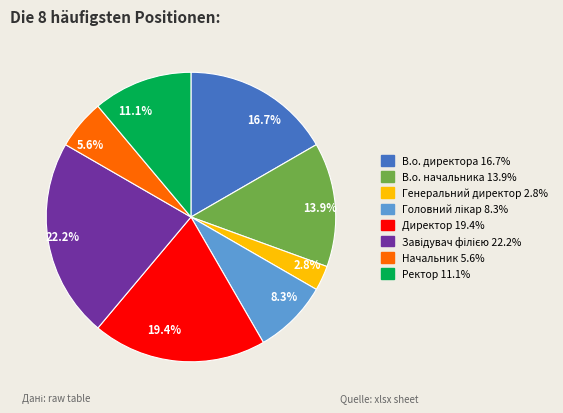

Combined, do 13.9% and 5.6% account for over 50%?

No